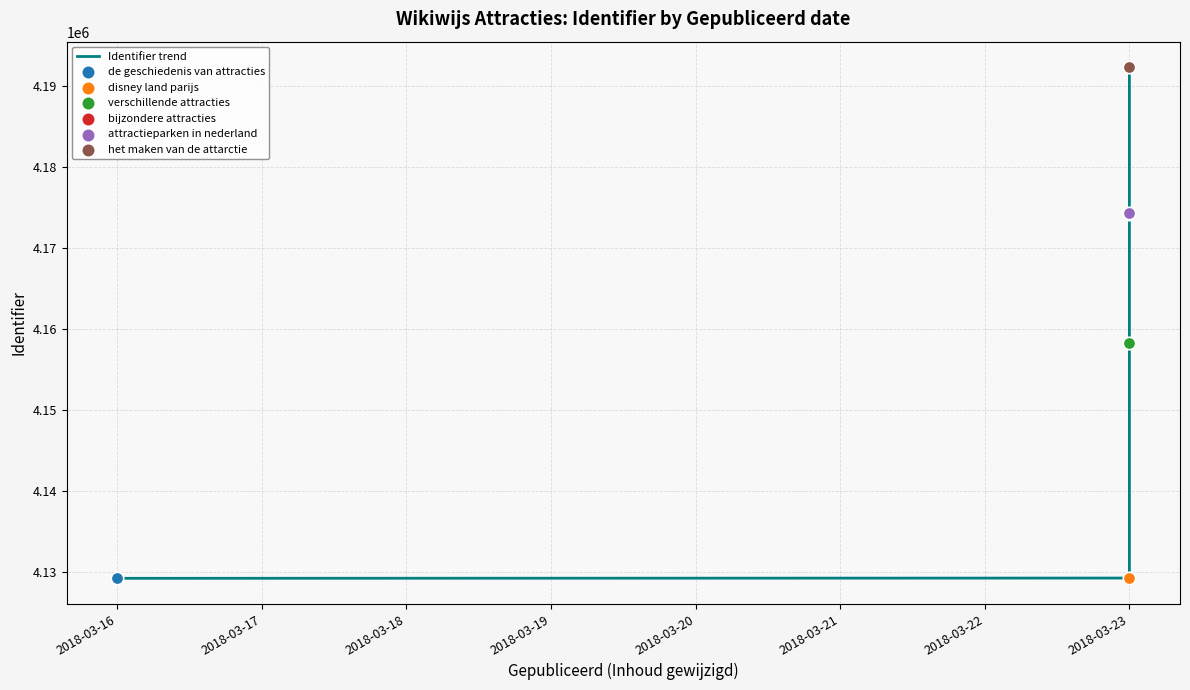

Which has a higher value, 2018-03-23 or 2018-03-23?

2018-03-23